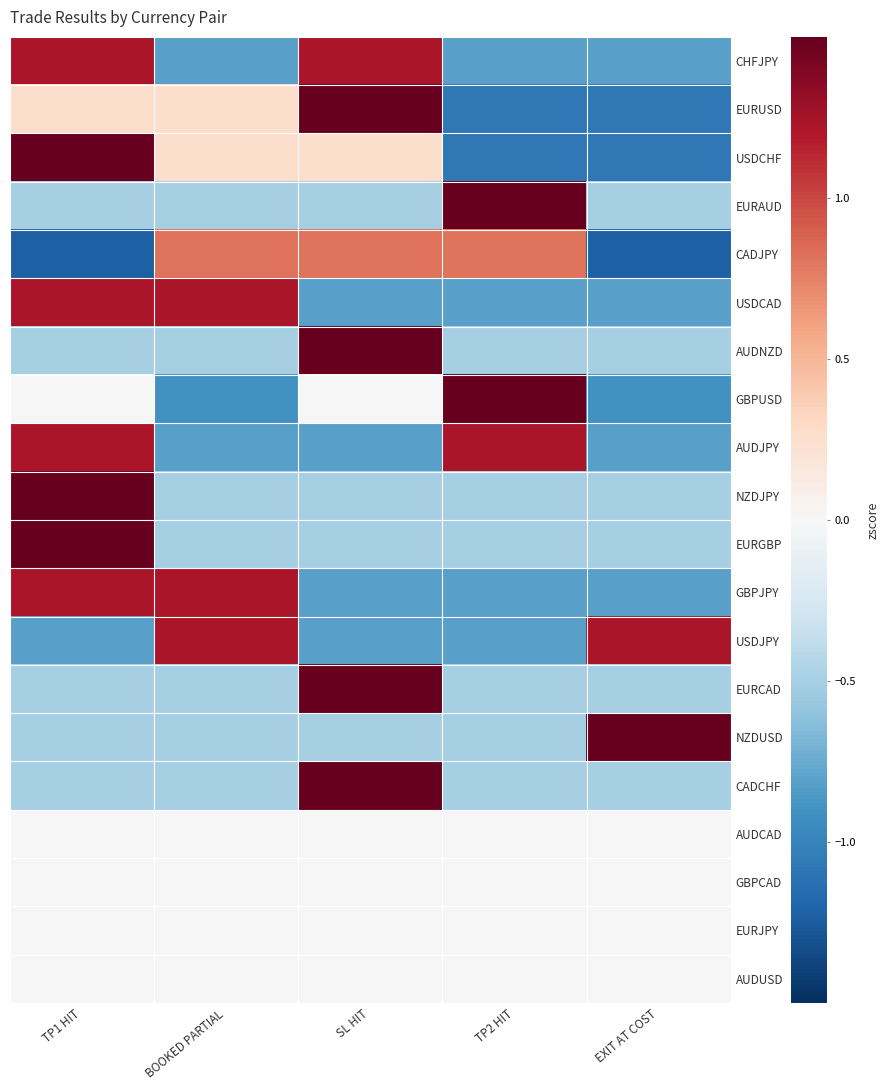

Rank the series by their maximum value, from highest to lowest.

EURAUD, NZDUSD, AUDNZD, NZDJPY, EURGBP, EURCAD, CADCHF, GBPUSD, EURUSD, USDCHF, CHFJPY, USDCAD, AUDJPY, GBPJPY, USDJPY, CADJPY, AUDCAD, GBPCAD, EURJPY, AUDUSD